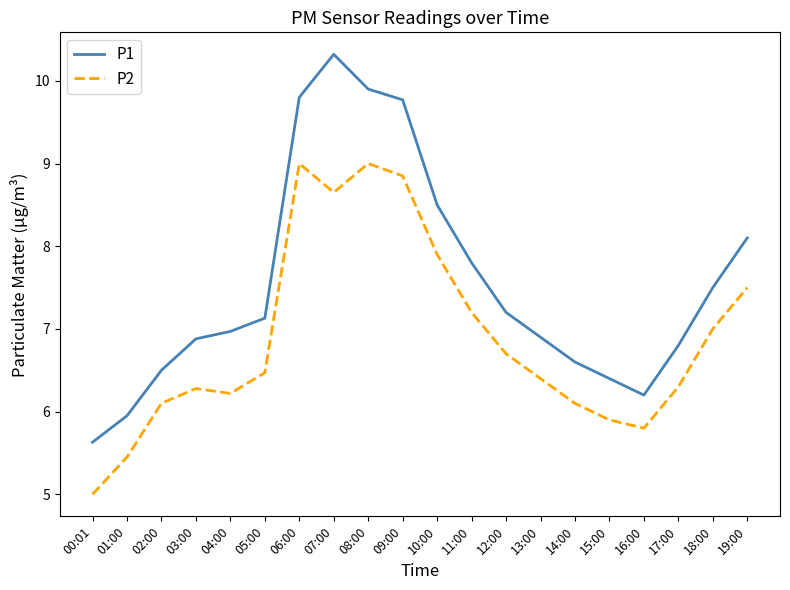

What is the minimum value shown in the chart?

5.0